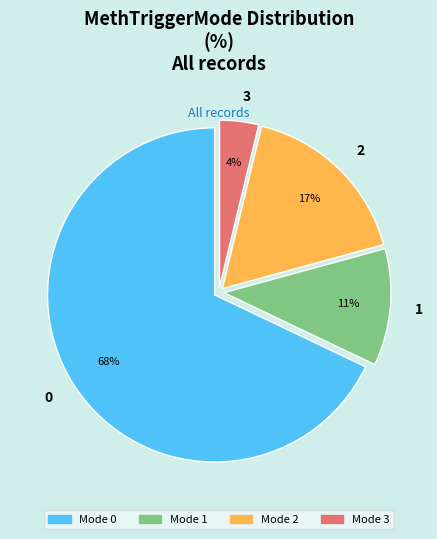

What is the ratio of the value at 2 to the value at 1?

1.5